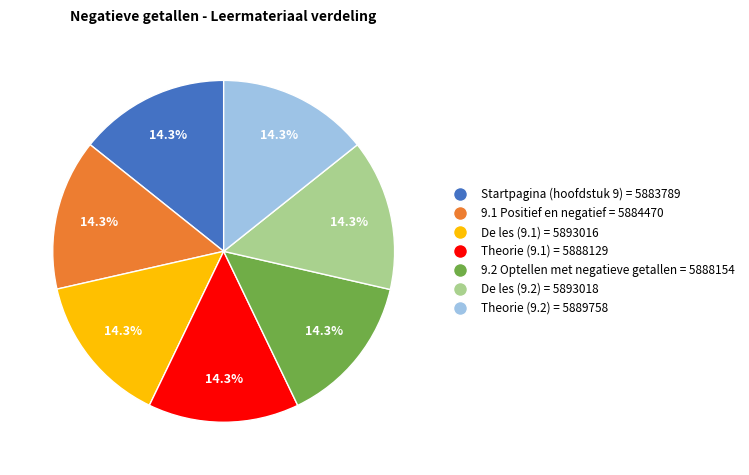

Approximately how many times larger is the value at Theorie (9.1) = 5888129 compared to Theorie (9.2) = 5889758?

1.0